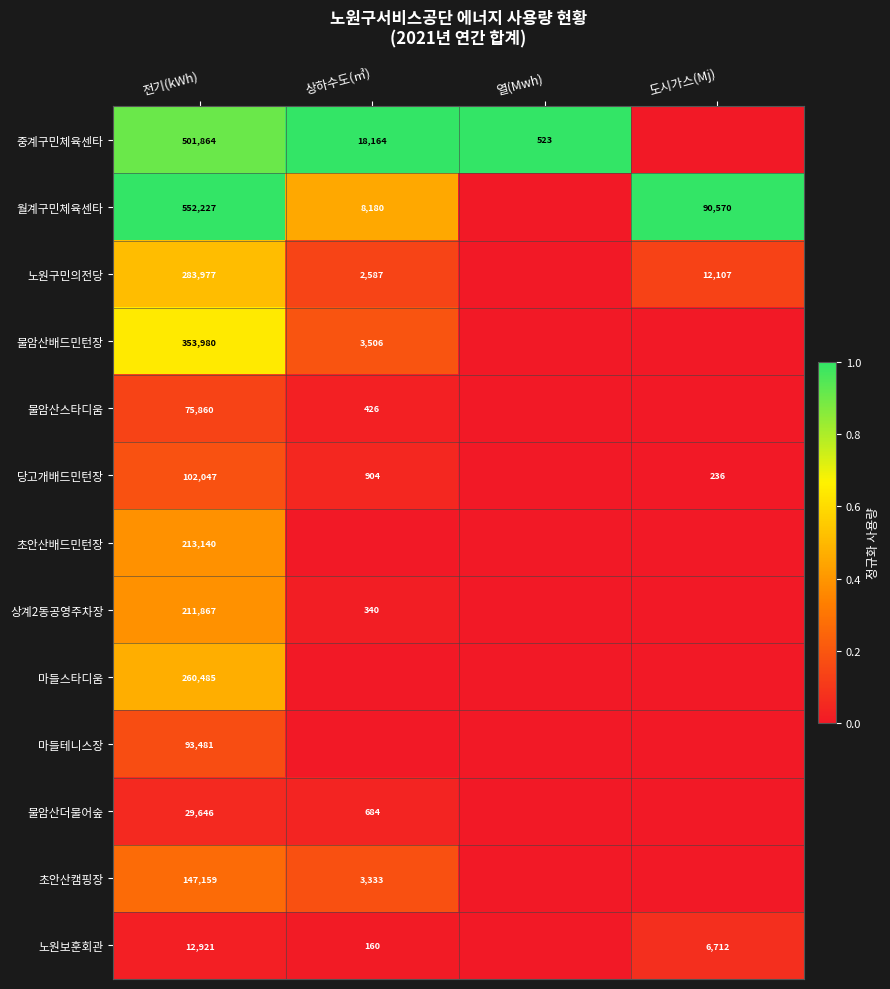

What is the sum of the 월계구민체육센타 values at 전기(kWh) and 상하수도(㎥)?

560407